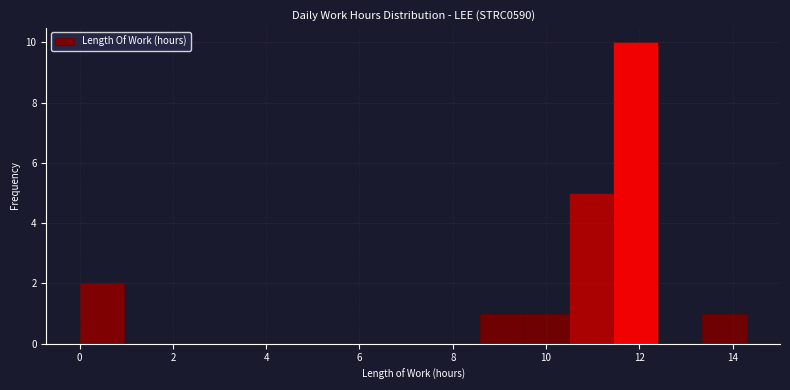

Reading left to right, transcribe this chart: for each bar, give the range it covers on the x-axis and its height. Neither the bar edges nor the heights are printed on the chart, so give them approximately, as read against the axes.

0.0 to 1.0: 2
1.0 to 2.0: 0
2.0 to 2.8: 0
2.8 to 3.8: 0
3.8 to 4.8: 0
4.8 to 5.8: 0
5.8 to 6.6: 0
6.6 to 7.6: 0
7.6 to 8.6: 0
8.6 to 9.6: 1
9.6 to 10.4: 1
10.4 to 11.4: 5
11.4 to 12.4: 10
12.4 to 13.4: 0
13.4 to 14.4: 1